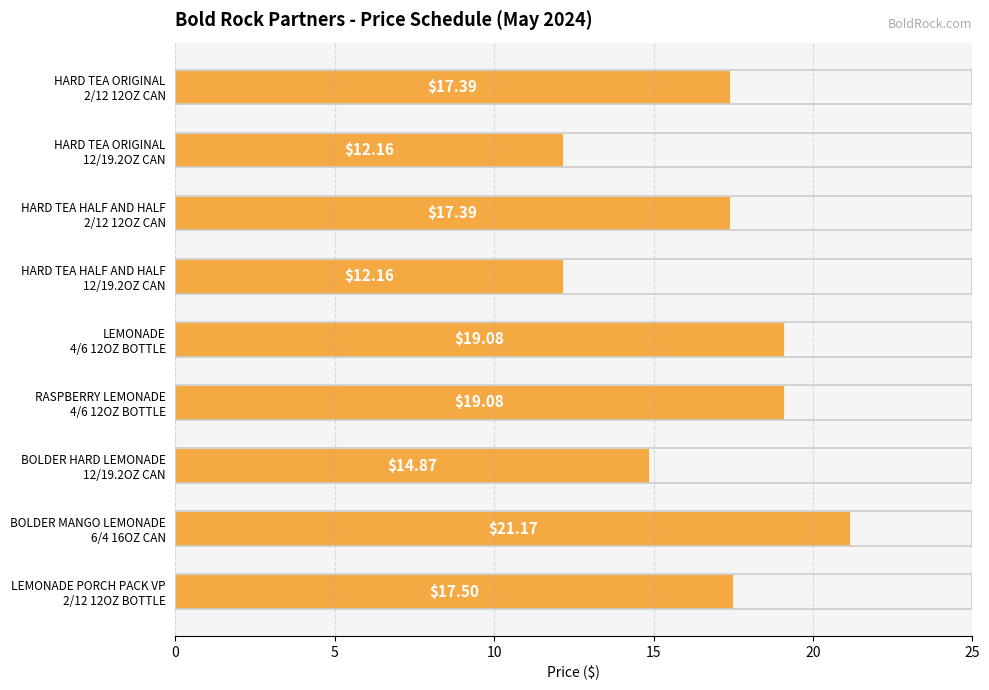

What is the sum of all values?

150.8